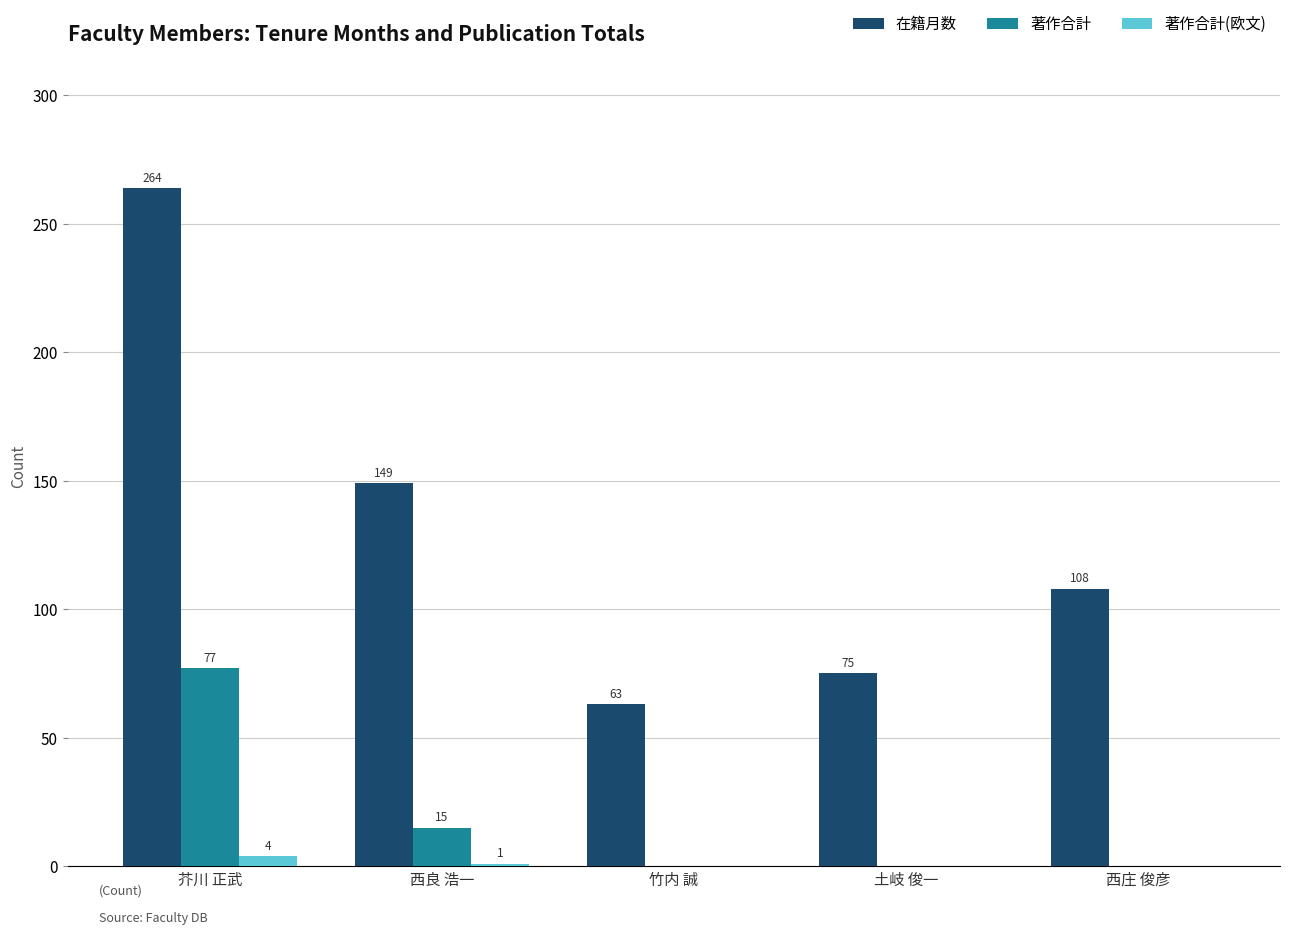

At which label is 著作合計(欧文) closest to 2?

西良 浩一